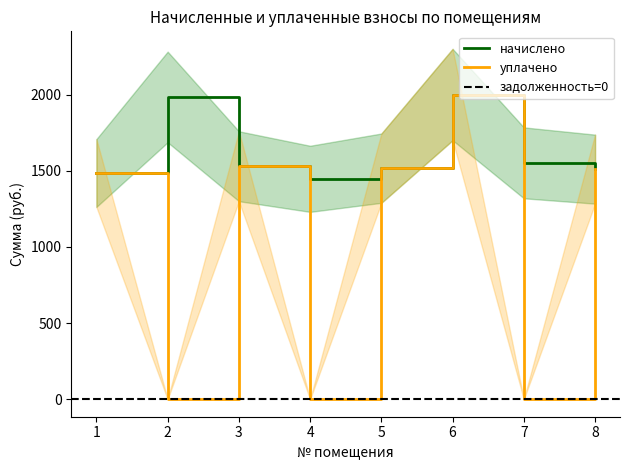

The уплачено series shows 1516.7 at 5. True or false?

True